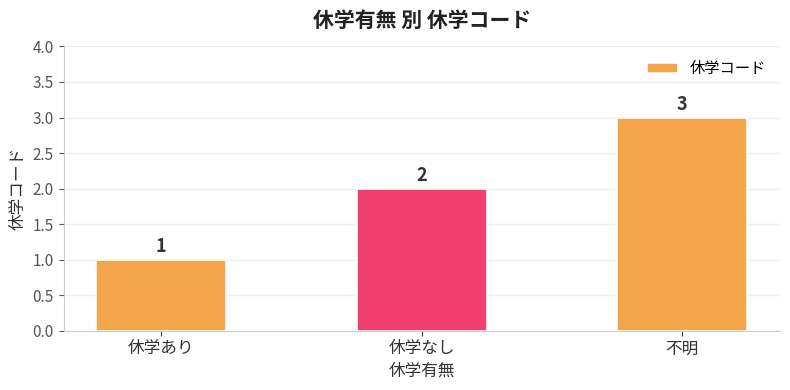

List the labels in order of value, largest first.

不明, 休学なし, 休学あり